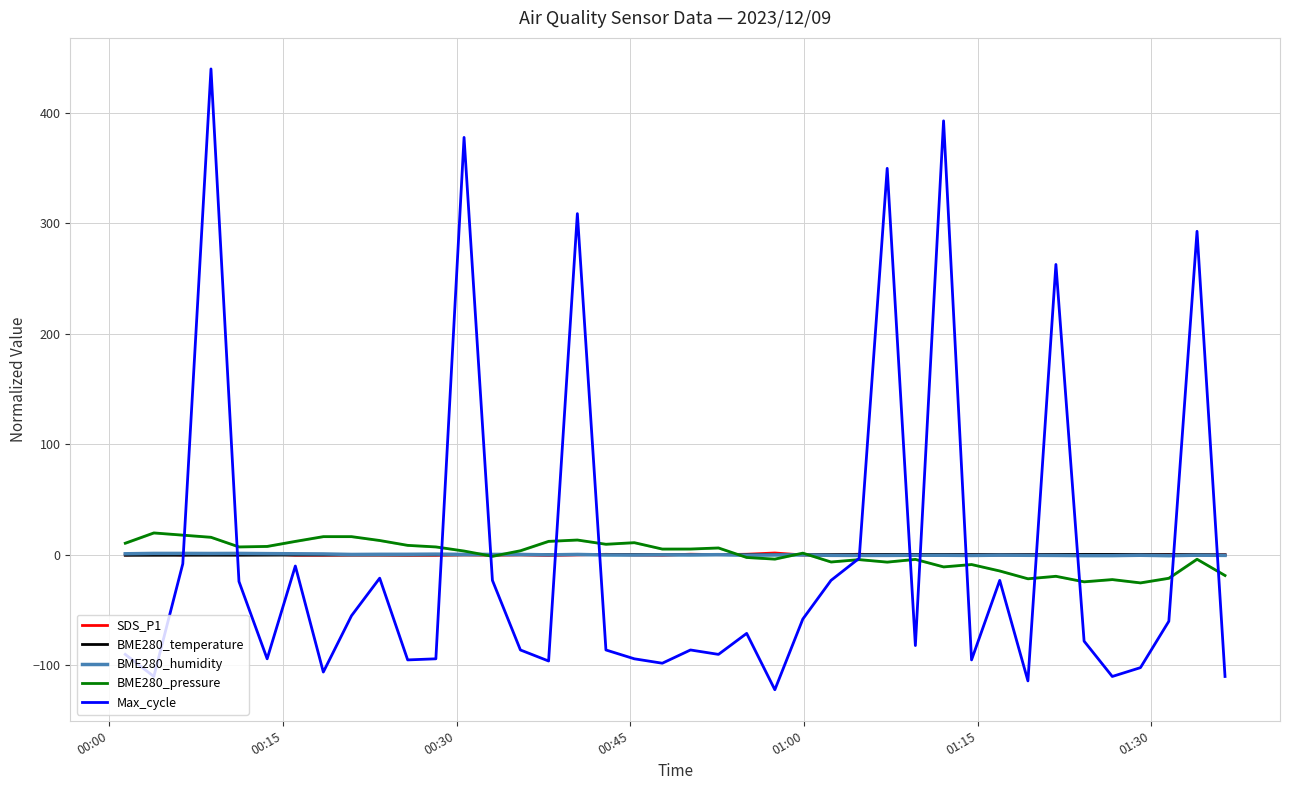

How many data points in BME280_temperature are above 0?

23